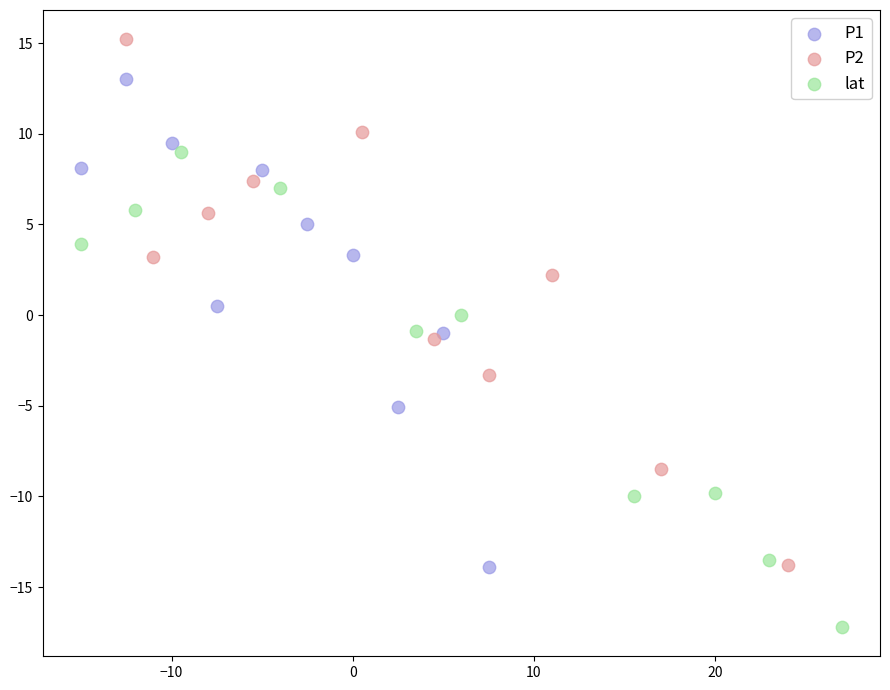

Which series reaches the minimum Y coordinate?

lat